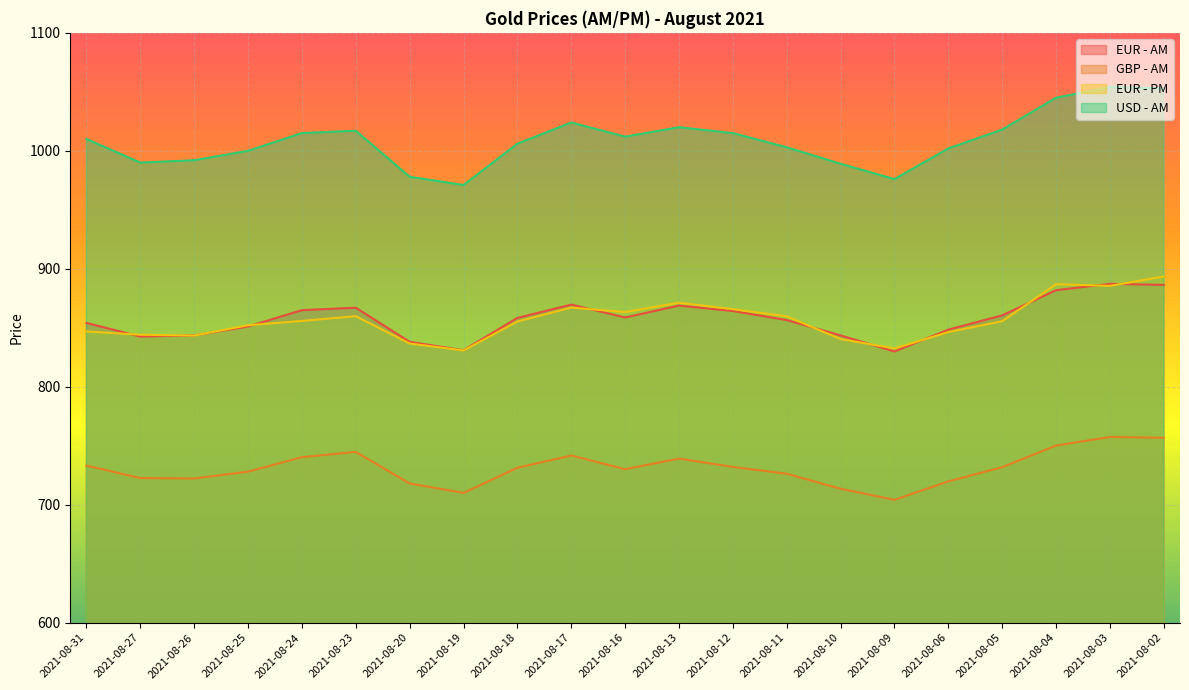

How many categories are shown in the chart?

21